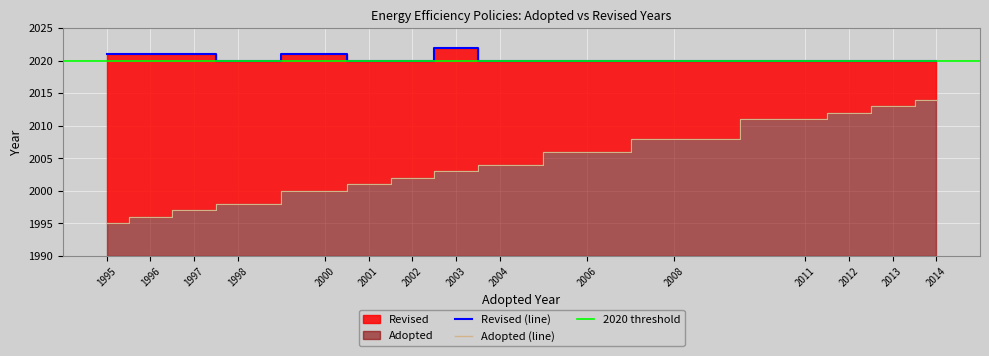

True or false: Revised has a value of 2021 at 1995.

True